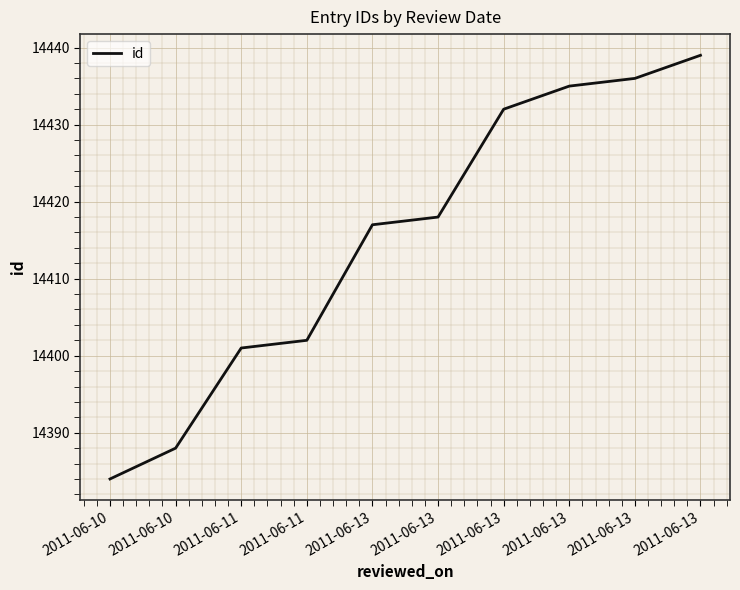

Reading left to right, extract all data points from this chart.

2011-06-10=14384	2011-06-10=14388	2011-06-11=14401	2011-06-11=14402	2011-06-13=14417	2011-06-13=14418	2011-06-13=14432	2011-06-13=14435	2011-06-13=14436	2011-06-13=14439